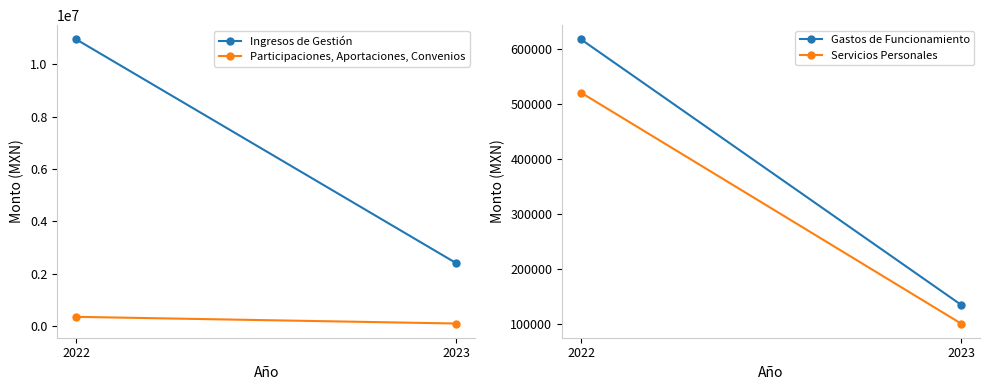

What is the value of the Ingresos de Gestión point at the 1st from the left?

10954321.3